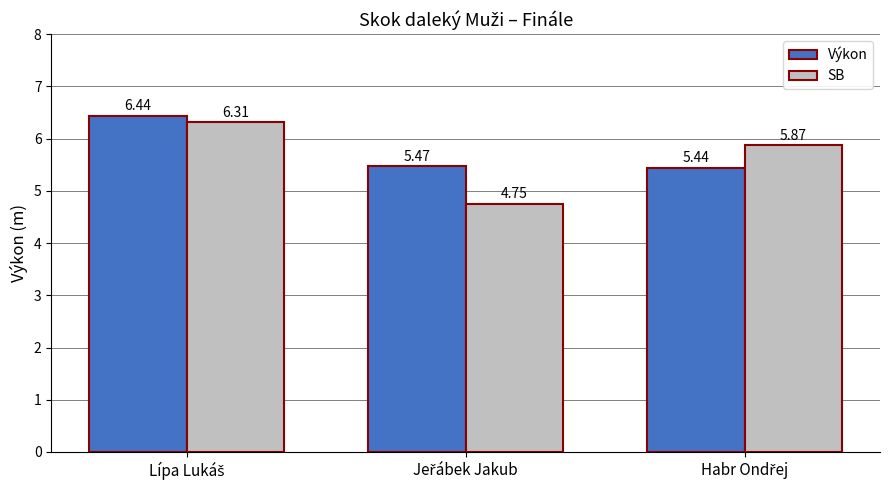

What is the difference between the maximum and second lowest values in the Výkon series?

1.0